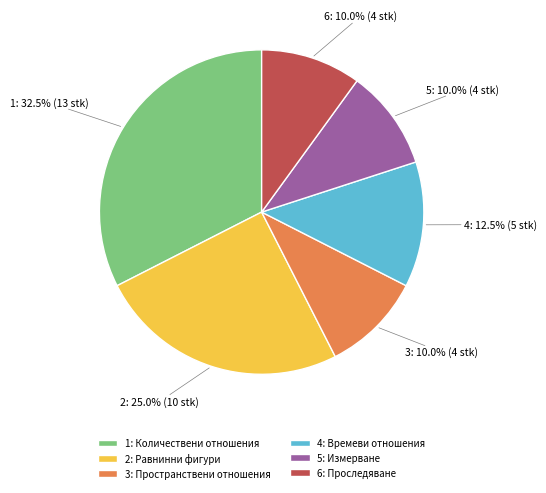

Is there a majority slice in this chart?

No